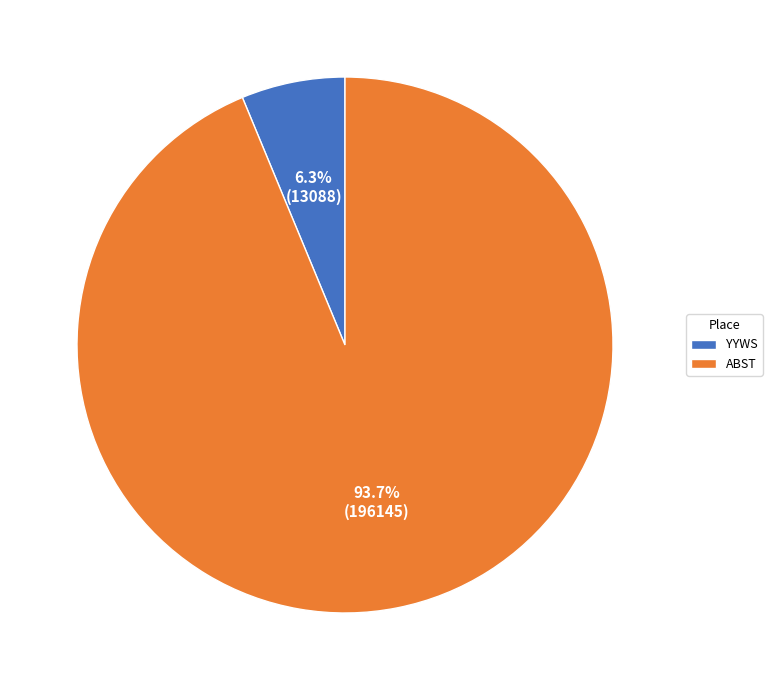

Is there any slice that represents more than half of the pie?

Yes